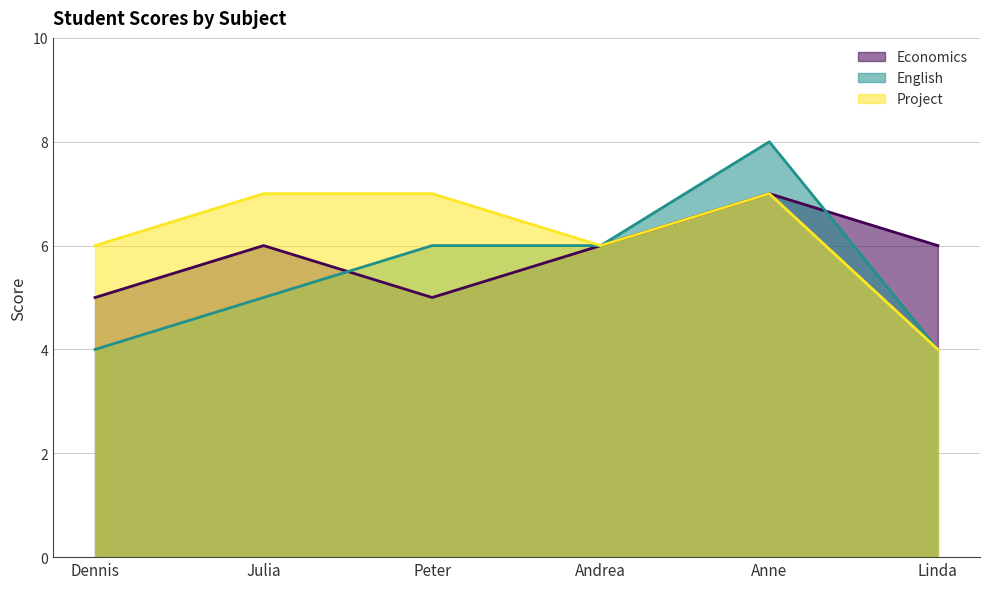

The English series shows 8 at Anne. True or false?

True